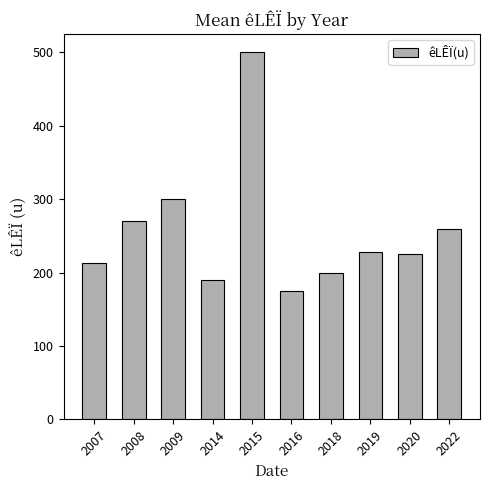

Which category has the highest value across all series?

2015